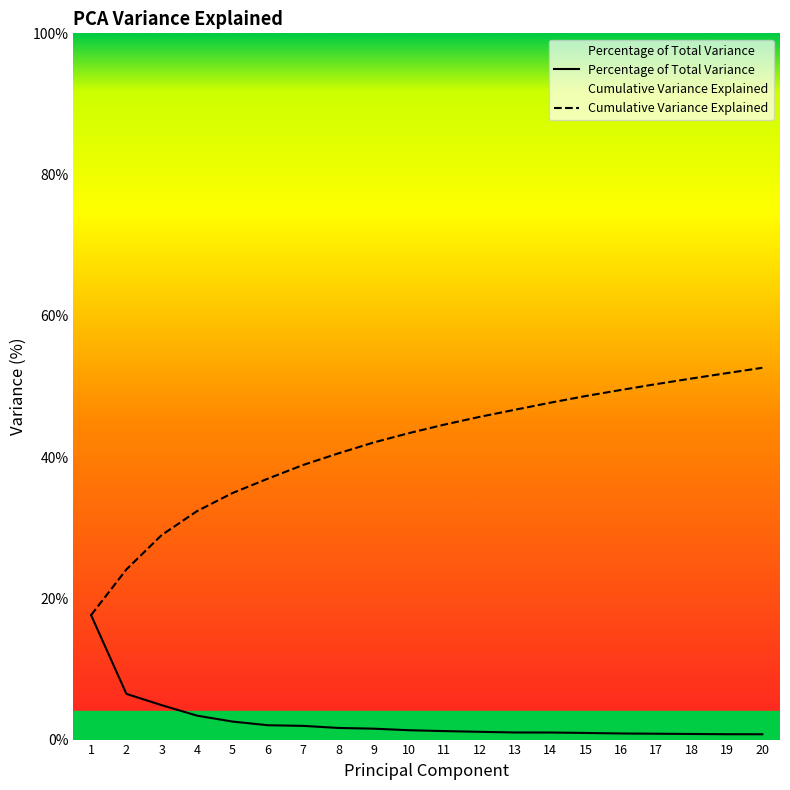

What is the difference between the maximum and second lowest values in the Percentage of Total Variance series?

16.9